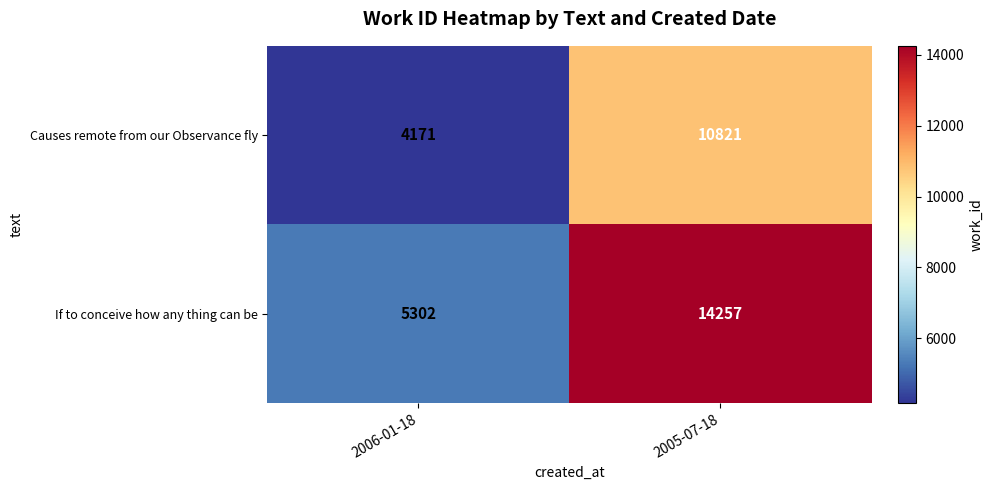

At 2006-01-18, list the series in order from largest to smallest.

If to conceive how any thing can be, Causes remote from our Observance fly